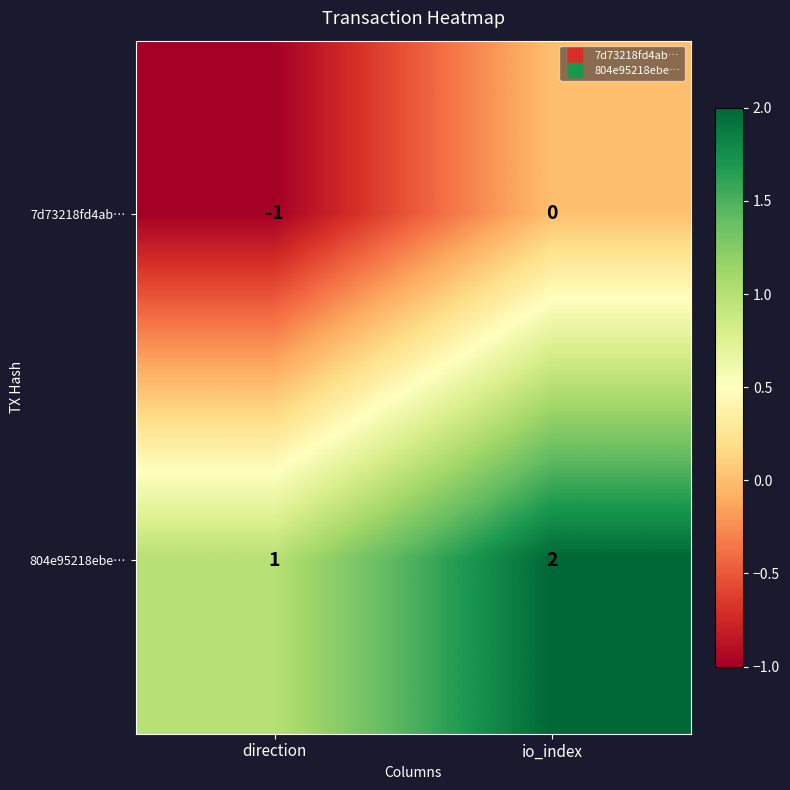

At how many categories does at least one series exceed 0?

2